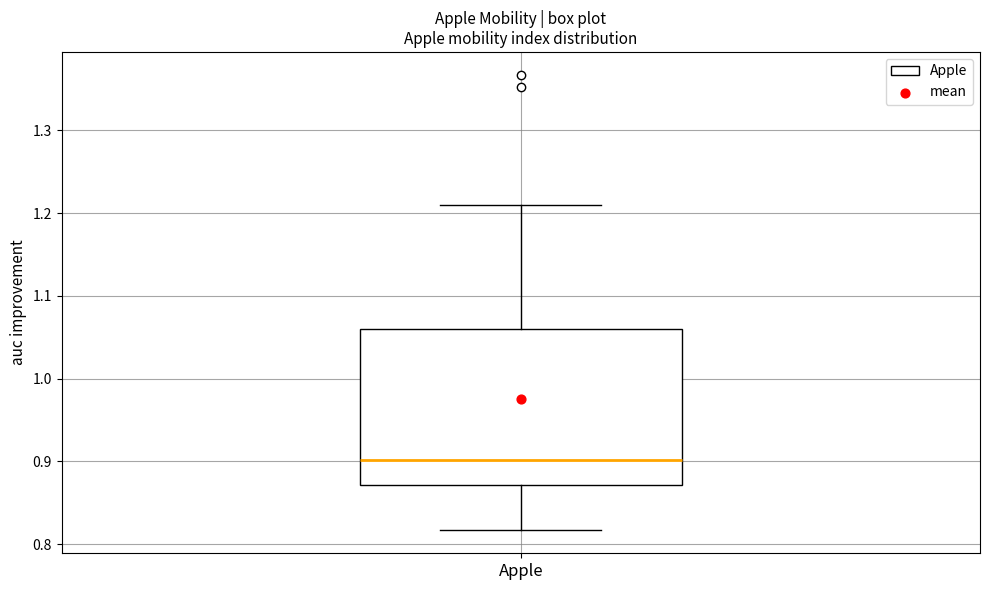

Transcribe this box plot: give where the median line is, the range the box spans, and where the two whiskers end, as read against the y-axis. The values are not printed on the chart, so give them approximately, as read against the axis.

median 0.90, box 0.87 to 1.06, whiskers 0.82 to 1.21